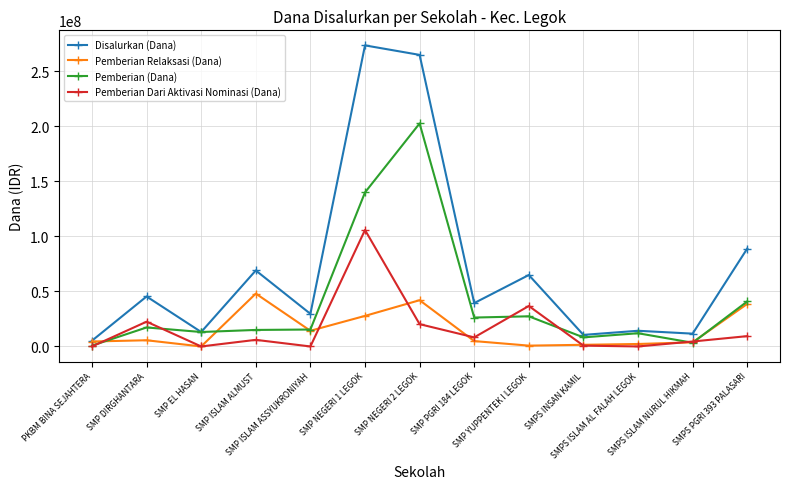

What is the difference between the maximum and second lowest values in the Disalurkan (Dana) series?

262875000